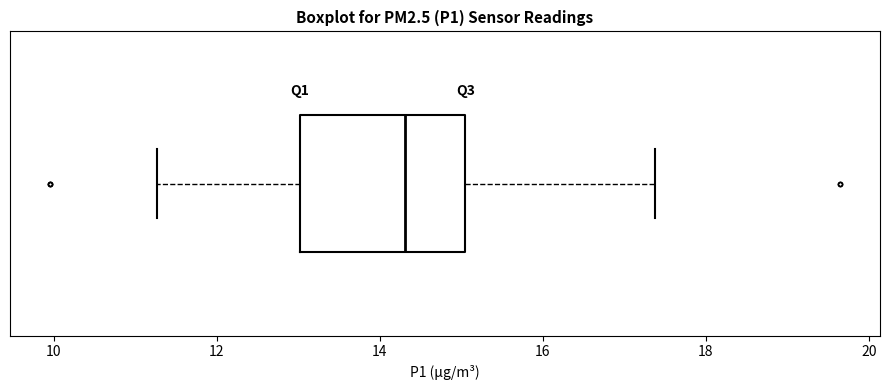

Transcribe this box plot: give where the median line is, the range the box spans, and where the two whiskers end, as read against the x-axis. The values are not printed on the chart, so give them approximately, as read against the axis.

median 14.4, box 13.0 to 15.0, whiskers 11.2 to 17.4